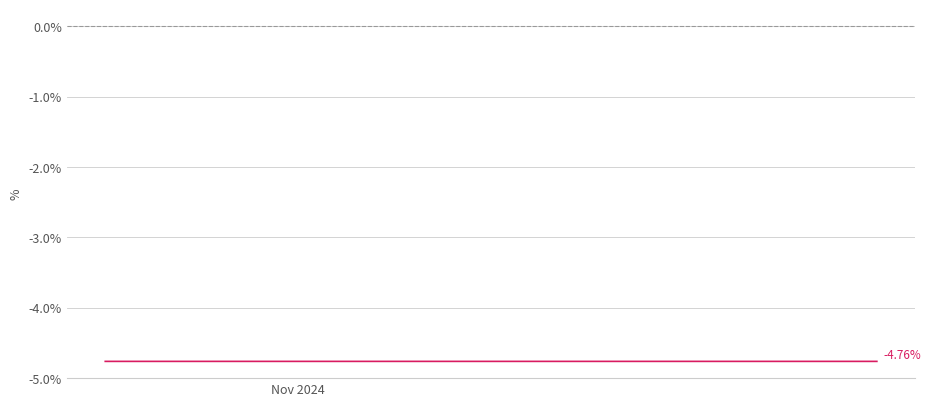

How many lines are shown in the chart?

1